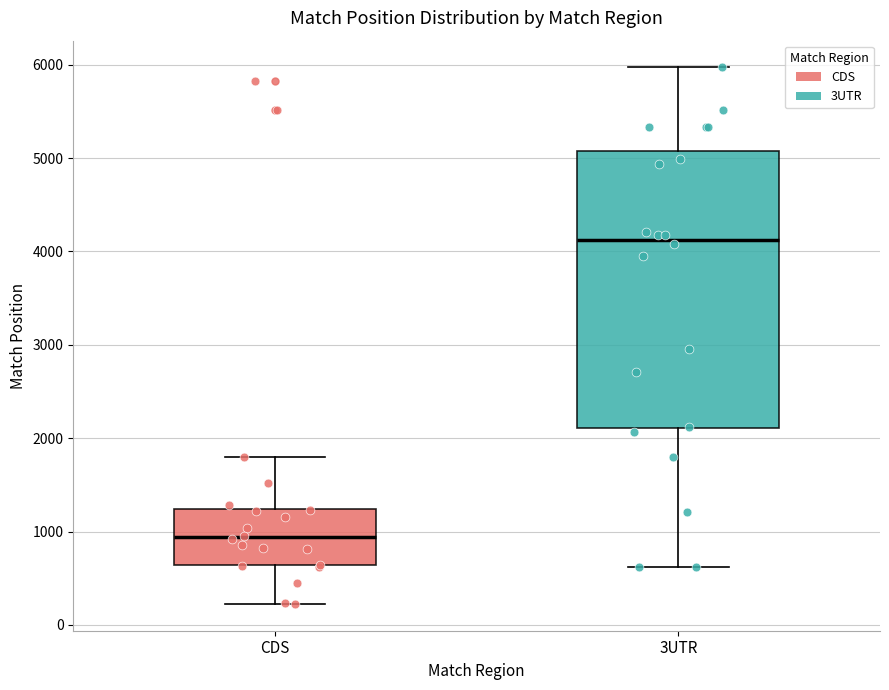

Reading left to right, read every box against the y-axis: the position of its median line, the range the box covers, and the ends of its whiskers. The values are not printed on the chart, so give them approximately, as read against the axis.

CDS: median 900, box 600 to 1200, whiskers 200 to 1800
3UTR: median 4100, box 2100 to 5100, whiskers 600 to 6000